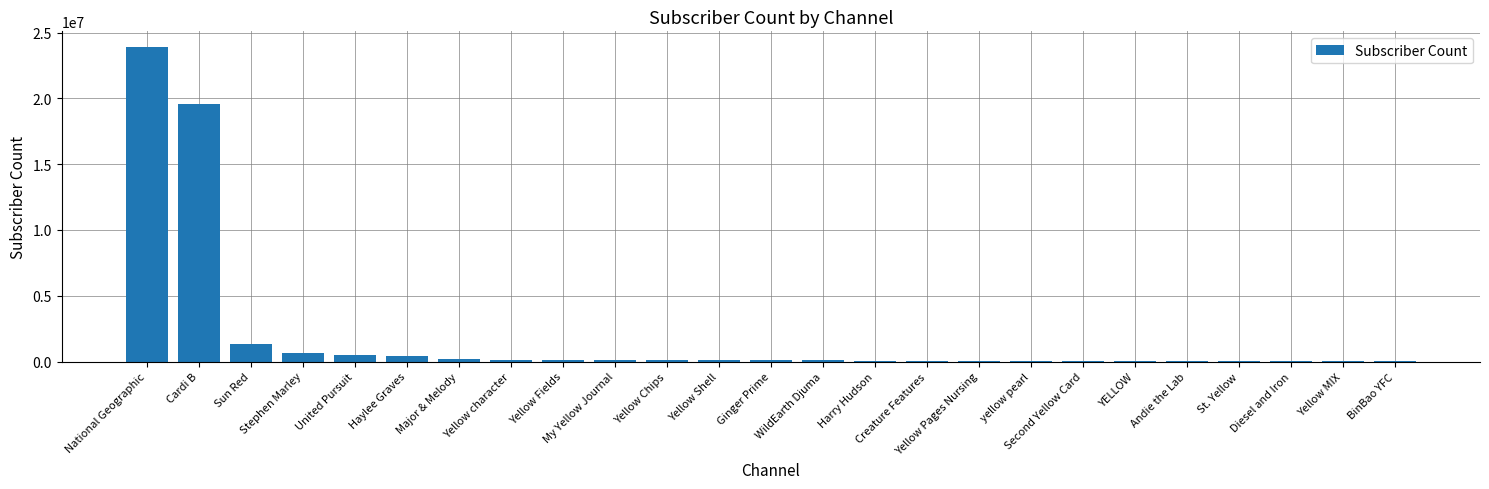

What is the greatest value displayed?

23900000